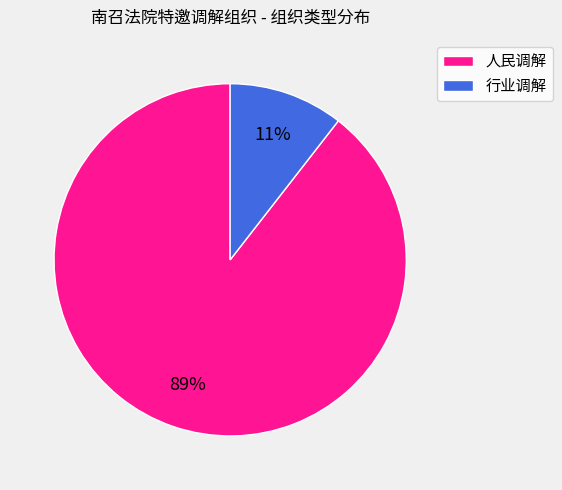

Rank the categories by value from lowest to highest.

行业调解, 人民调解